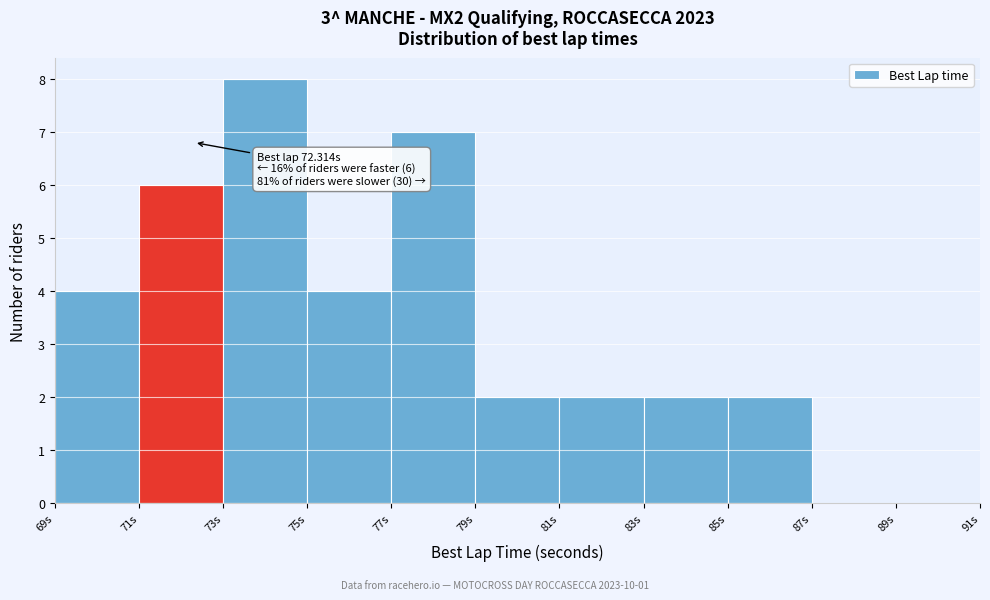

Over which range of the x-axis is the bar tallest?

73 to 75